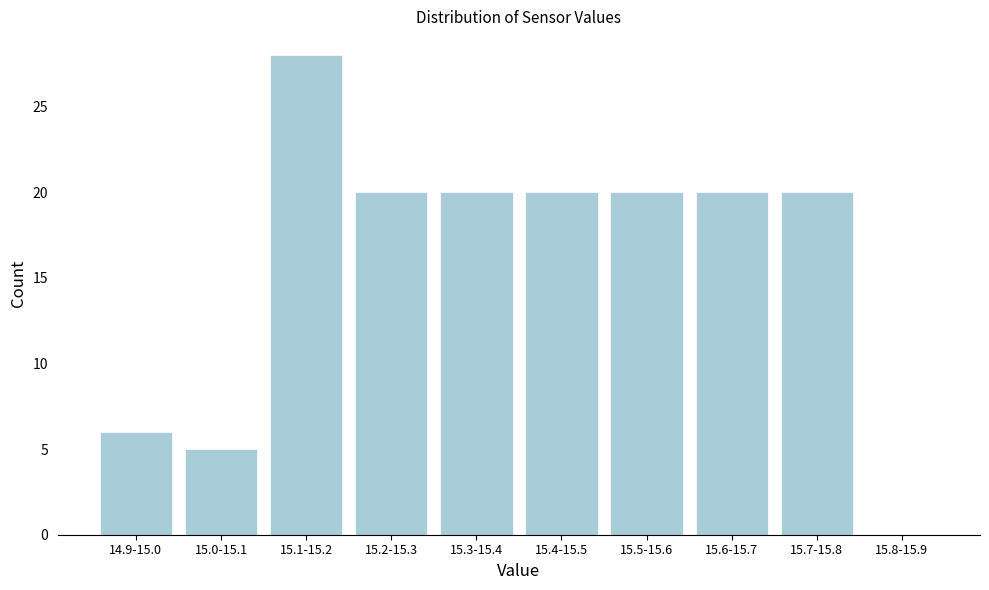

Reading left to right, what are all the values shown in this chart?

14.9-15.0=6	15.0-15.1=5	15.1-15.2=28	15.2-15.3=20	15.3-15.4=20	15.4-15.5=20	15.5-15.6=20	15.6-15.7=20	15.7-15.8=20	15.8-15.9=0